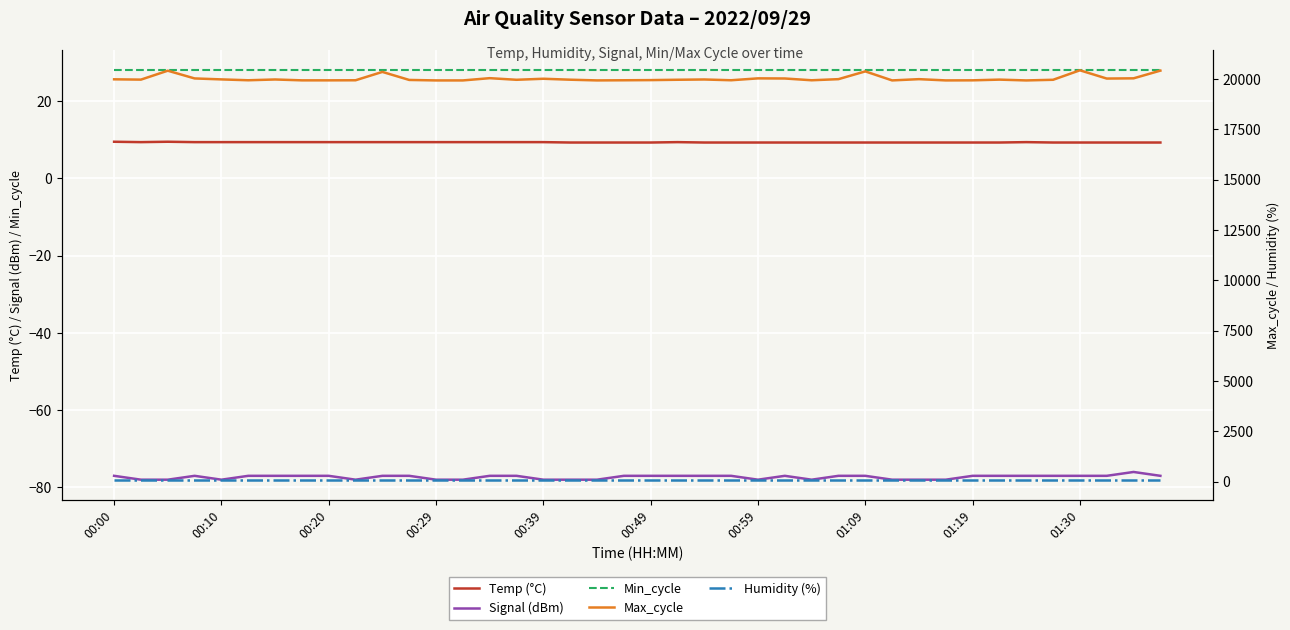

Is it true that Signal (dBm) equals -77.0 at 10?

True